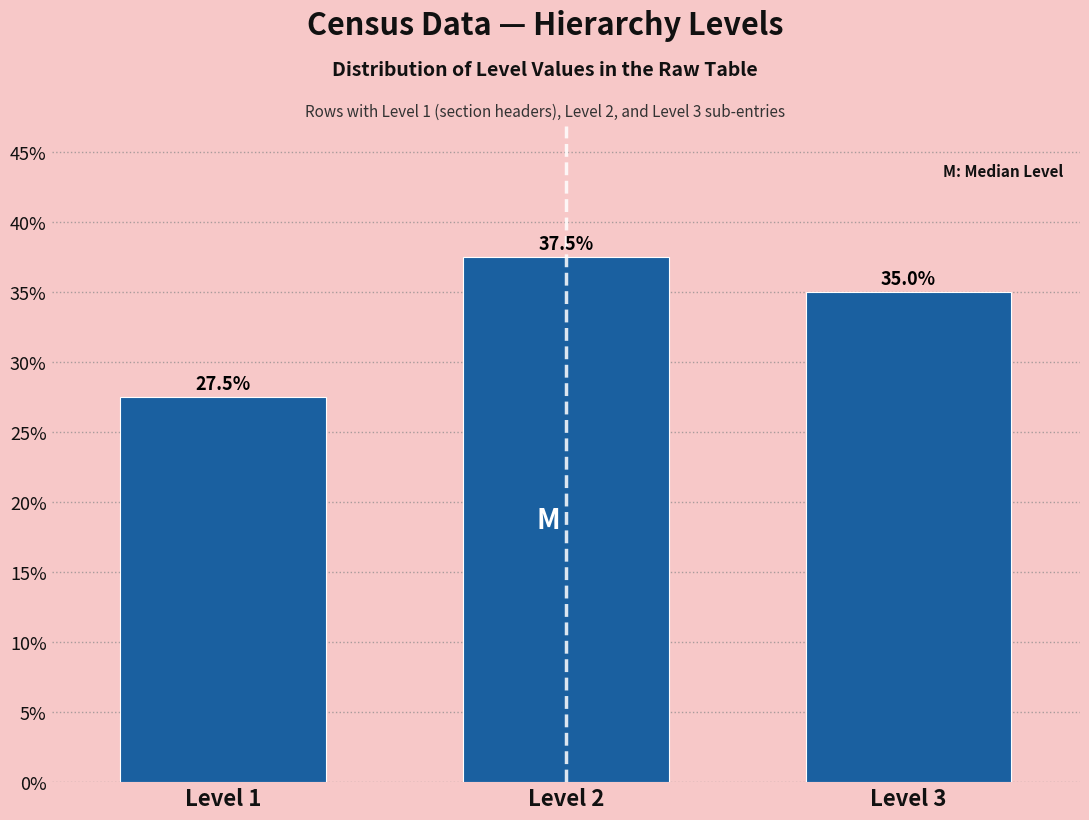

Reading left to right, what are all the values shown in this chart?

27.5	37.5	35.0